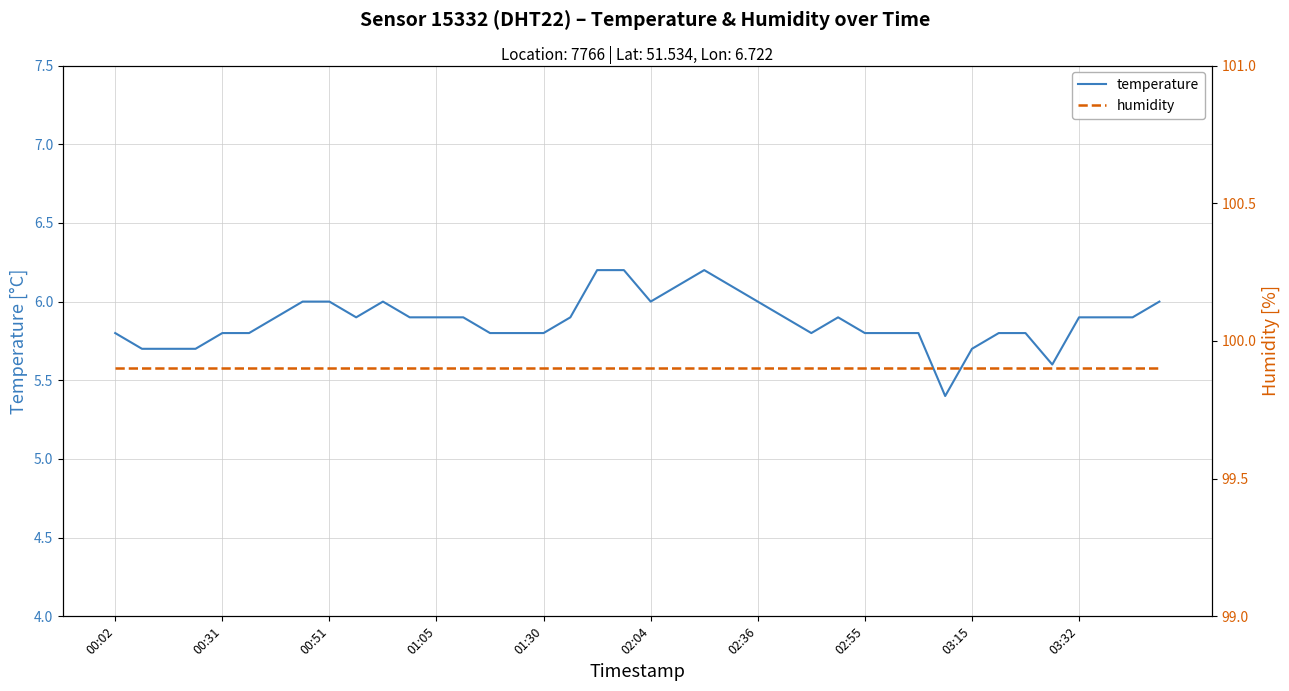

What are all the series names shown in the legend?

temperature, humidity